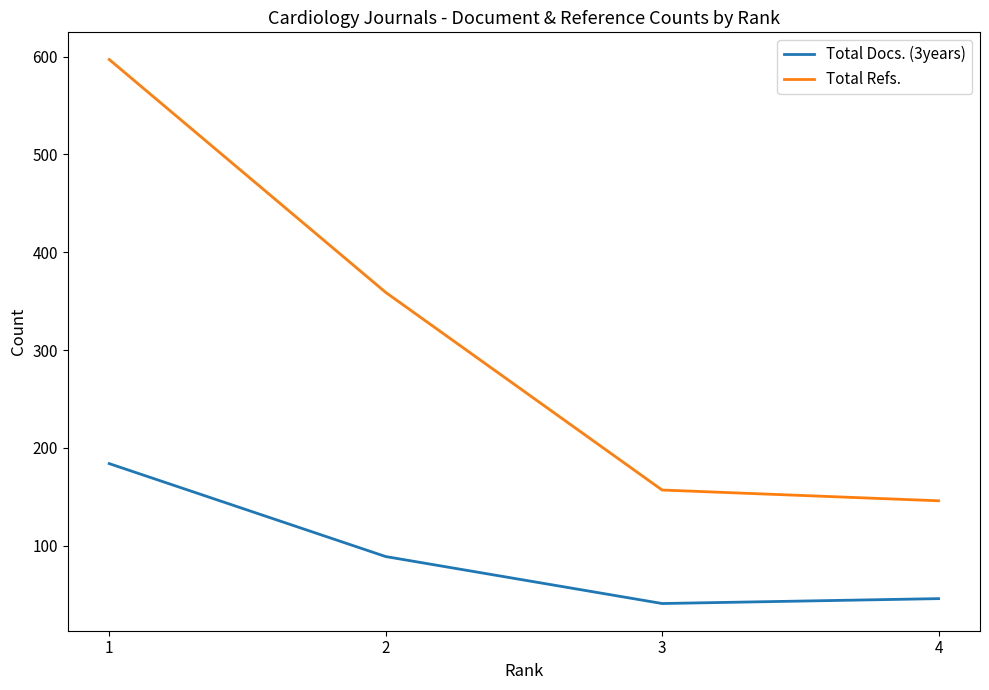

Which category has the lowest value in the Total Docs. (3years) series?

3